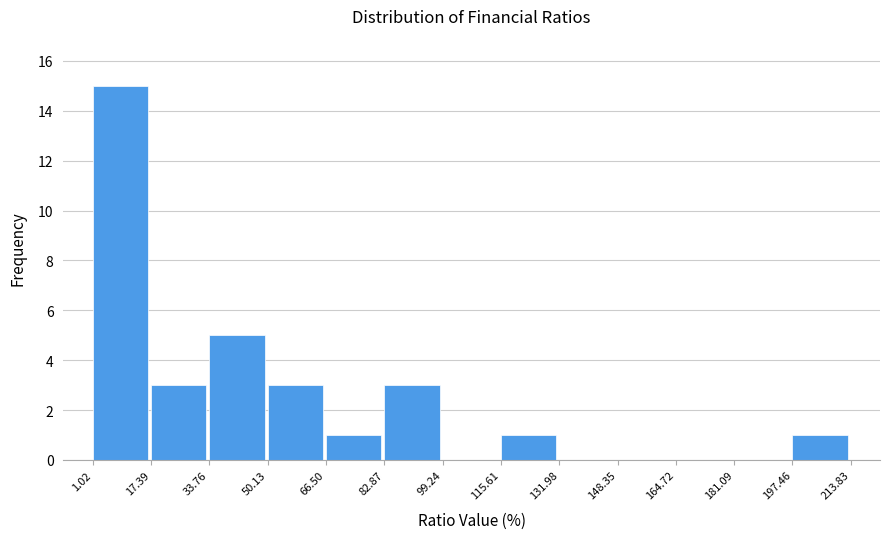

What is the height of the bar covering 33.76 to 50.13 on the x-axis? The values are not printed on the chart, so give them approximately, as read against the axis.

5